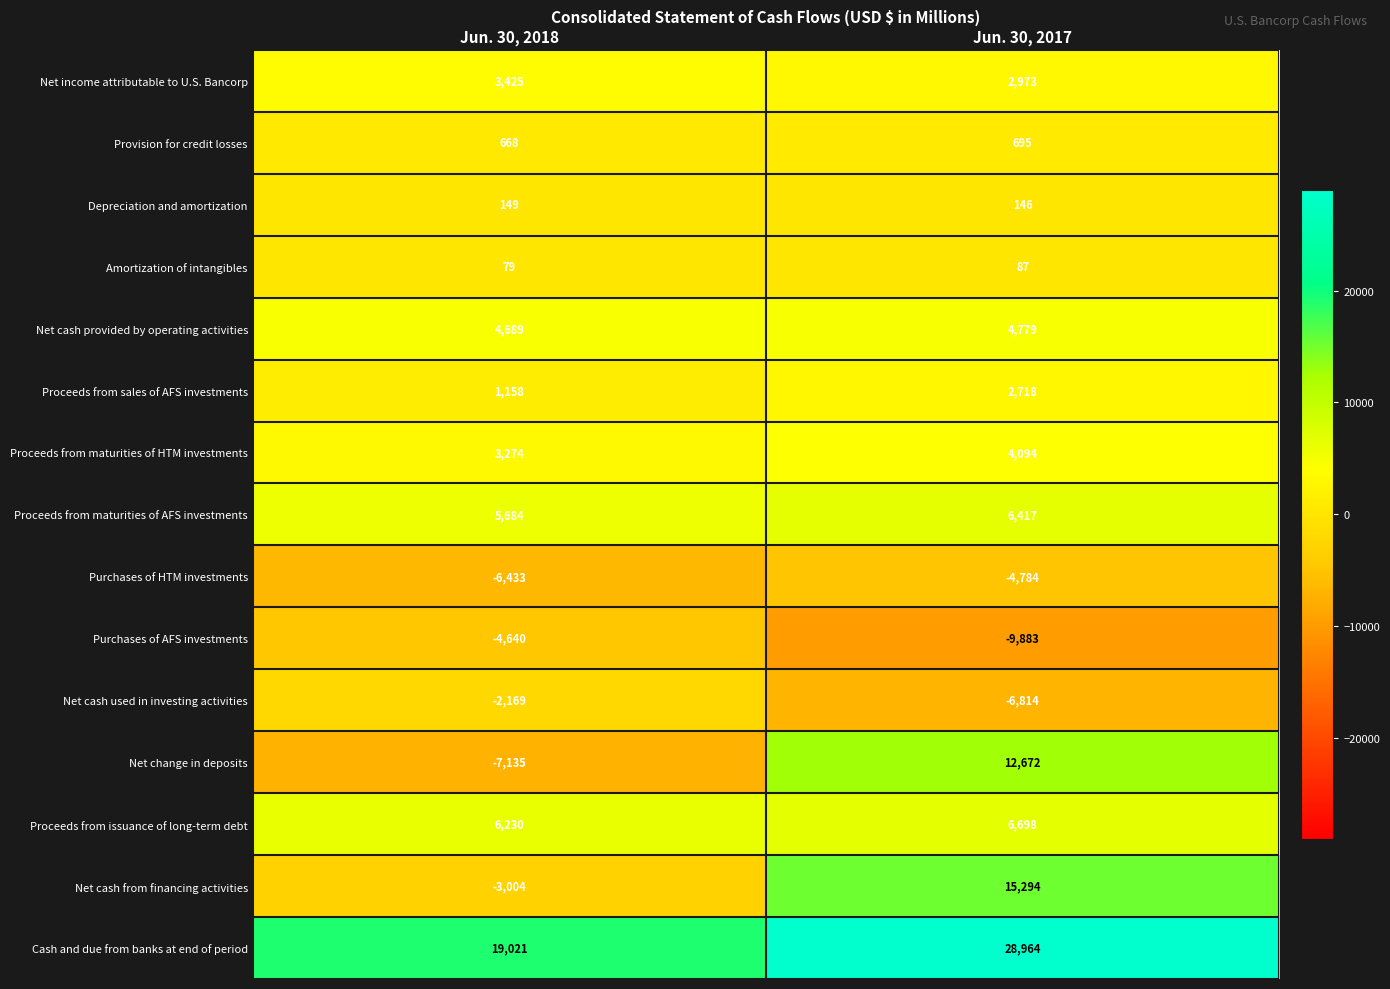

What is the sum of the Purchases of HTM investments values at Jun. 30, 2017 and Jun. 30, 2018?

-11217